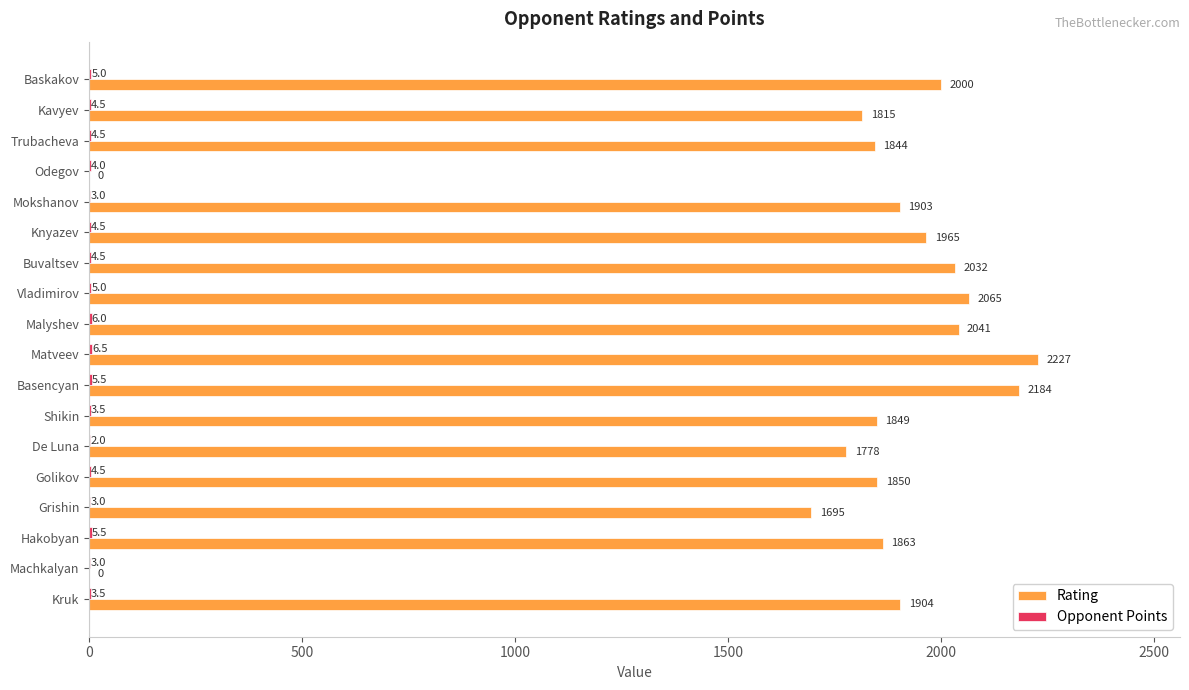

What is the approximate value of Rating at Hakobyan?

1863.0